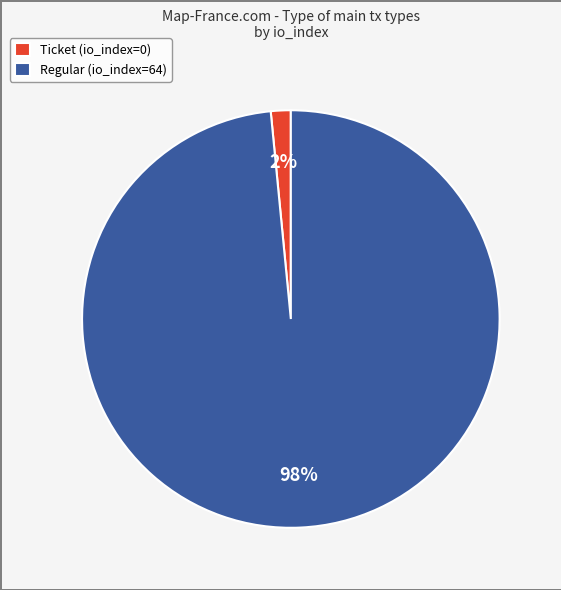

Do Ticket (io_index=0) and Regular (io_index=64) together represent more than half of the pie?

Yes